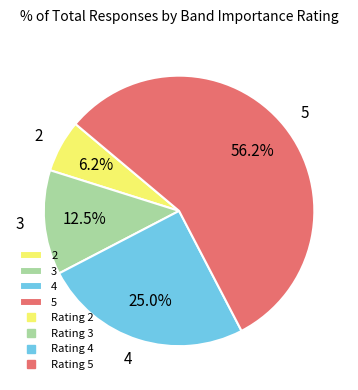

Does any single category account for the majority?

Yes